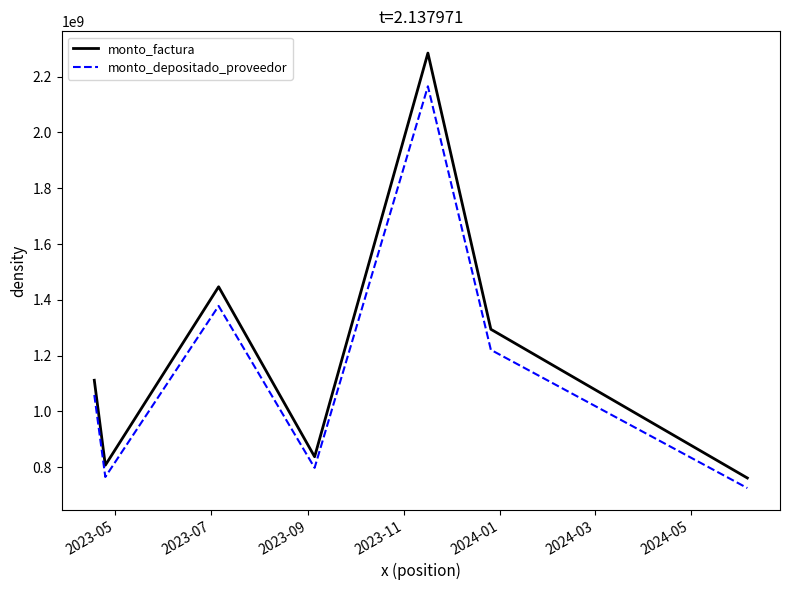

What is the difference between the maximum and minimum values in the monto_factura series?

1523000000